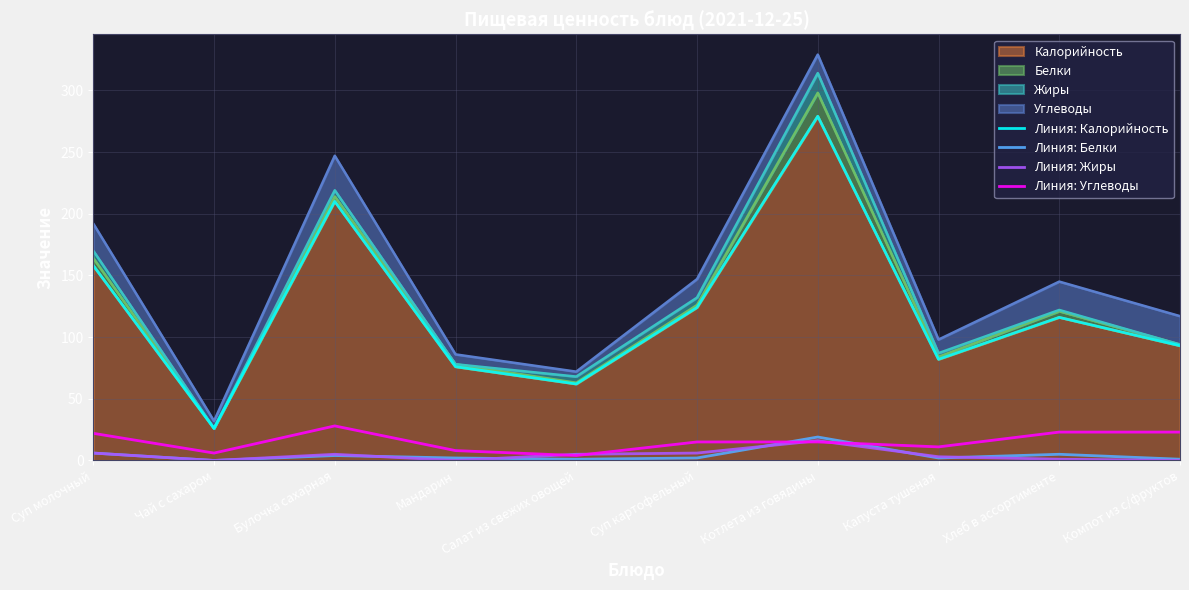

Reading left to right, extract all data points from this chart.

Линия: Калорийность: Суп молочный=158	Чай с сахаром=26	Булочка сахарная=210	Мандарин=76	Салат из свежих овощей=62	Суп картофельный=124	Котлета из говядины=279	Капуста тушеная=82	Хлеб в ассортименте=116	Компот из с/фруктов=93
Линия: Белки: Суп молочный=6	Чай с сахаром=0	Булочка сахарная=4	Мандарин=2	Салат из свежих овощей=1	Суп картофельный=2	Котлета из говядины=19	Капуста тушеная=2	Хлеб в ассортименте=5	Компот из с/фруктов=1
Линия: Жиры: Суп молочный=6	Чай с сахаром=0	Булочка сахарная=5	Мандарин=0	Салат из свежих овощей=5	Суп картофельный=6	Котлета из говядины=16	Капуста тушеная=3	Хлеб в ассортименте=1	Компот из с/фруктов=0
Линия: Углеводы: Суп молочный=22	Чай с сахаром=6	Булочка сахарная=28	Мандарин=8	Салат из свежих овощей=4	Суп картофельный=15	Котлета из говядины=15	Капуста тушеная=11	Хлеб в ассортименте=23	Компот из с/фруктов=23